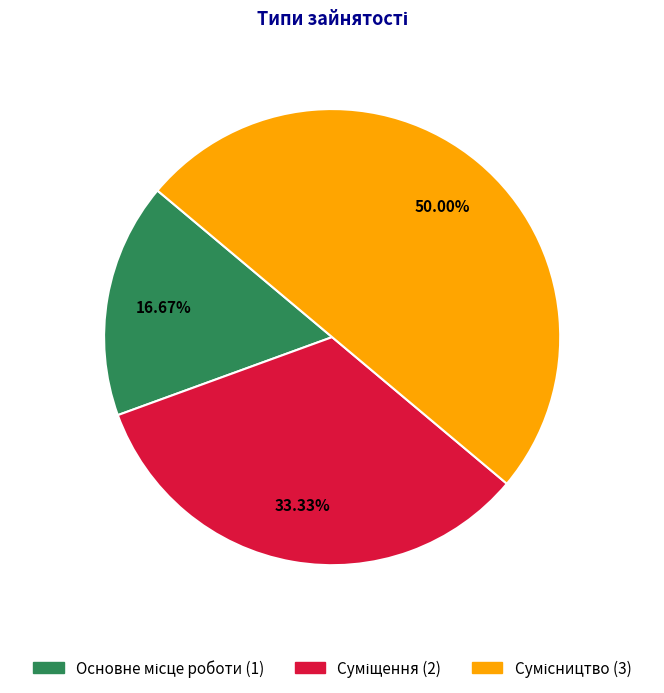

Count the number of slices in the pie.

3